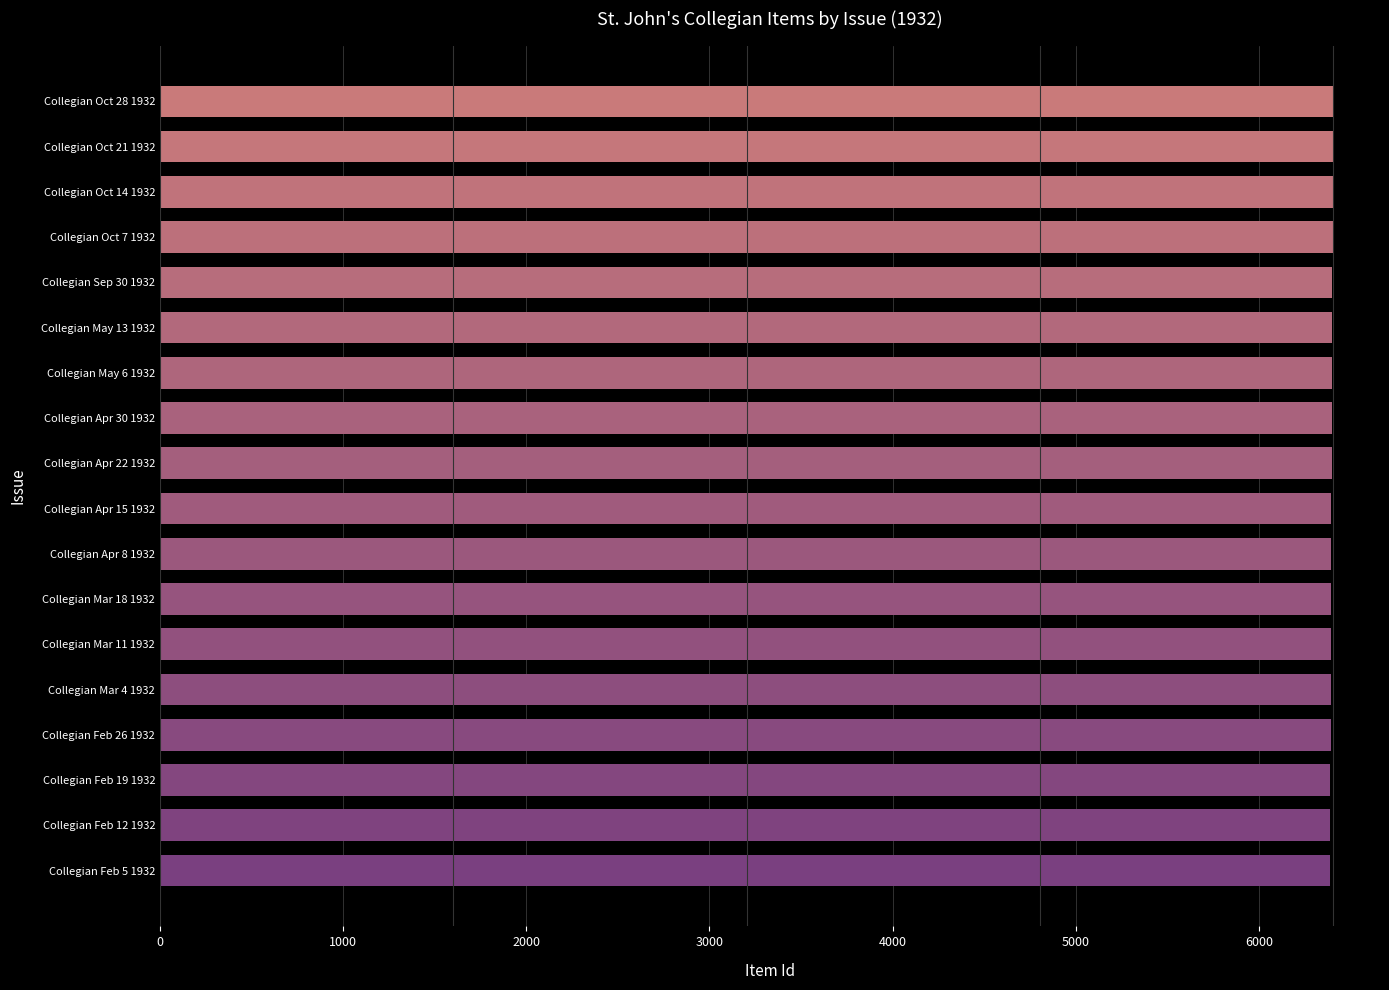

What is the ratio of the value at Collegian Oct 21 1932 to the value at Collegian Sep 30 1932?

1.0